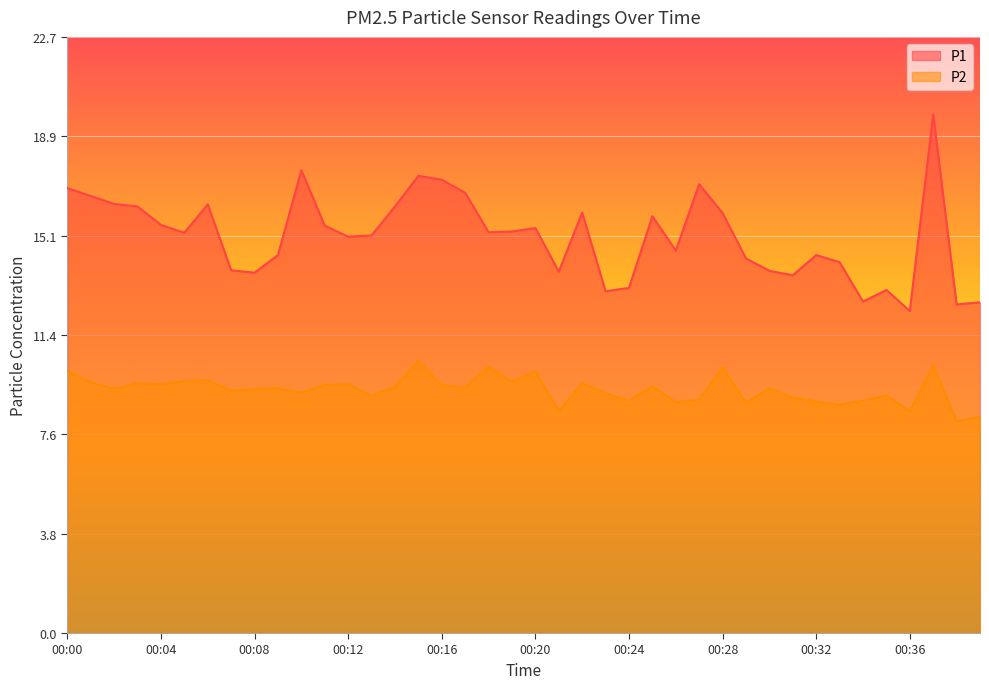

What is the difference between the P1 values at 00:32 and 00:07?

0.6